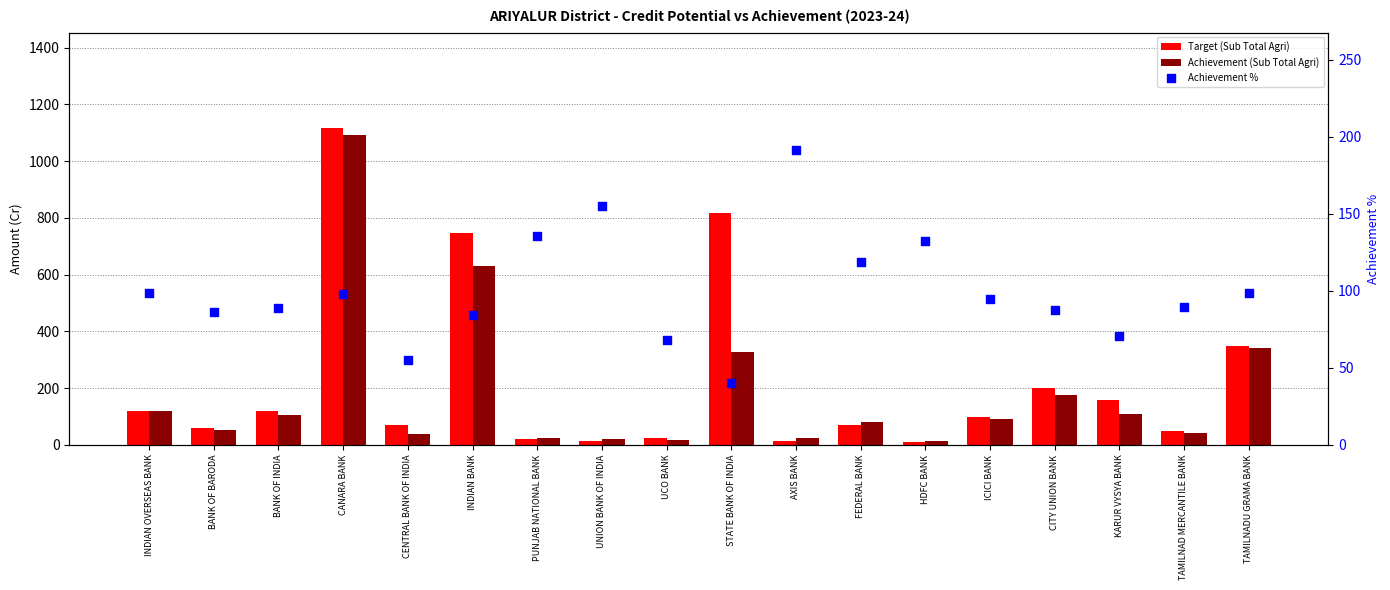

What is the total value across all series at CITY UNION BANK?

464.8